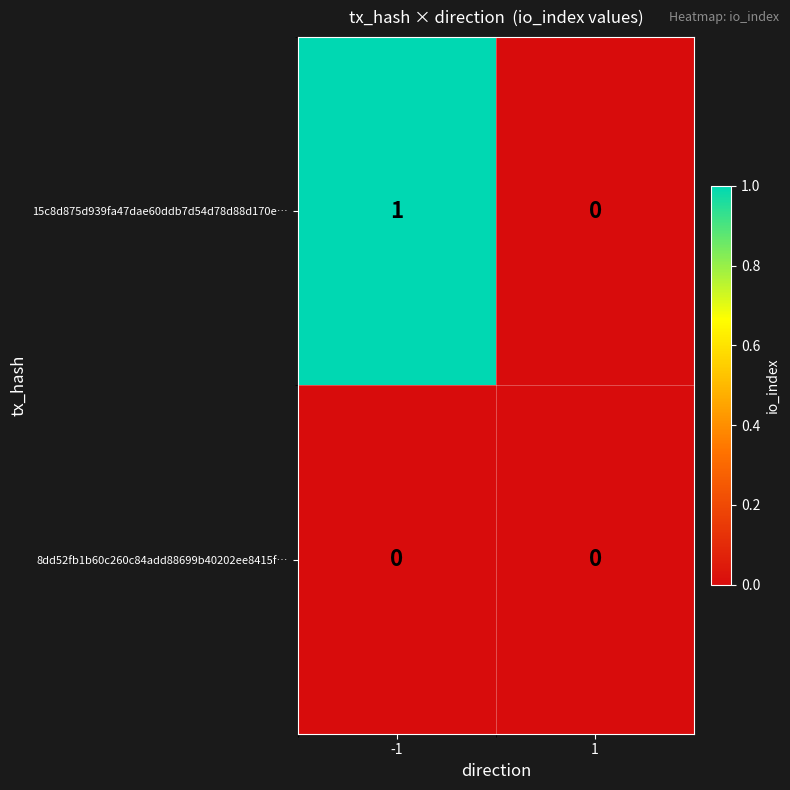

Is the value of 8dd52fb1b60c260c84add88699b40202ee8415f… at -1 greater than the value of 15c8d875d939fa47dae60ddb7d54d78d88d170e… at -1?

No